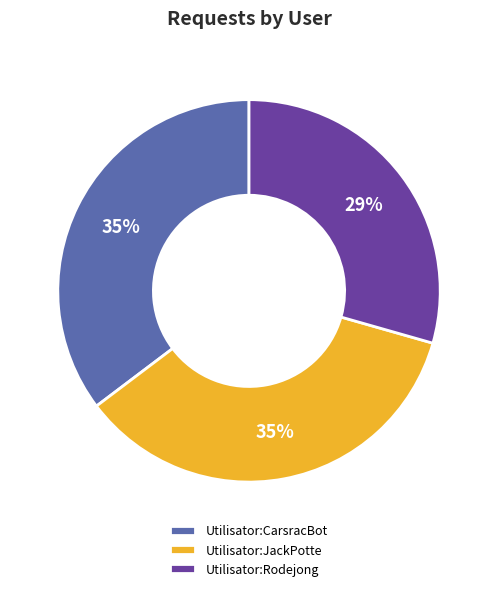

What is the ratio of the value at Utilisator:CarsracBot to the value at Utilisator:Rodejong?

1.2